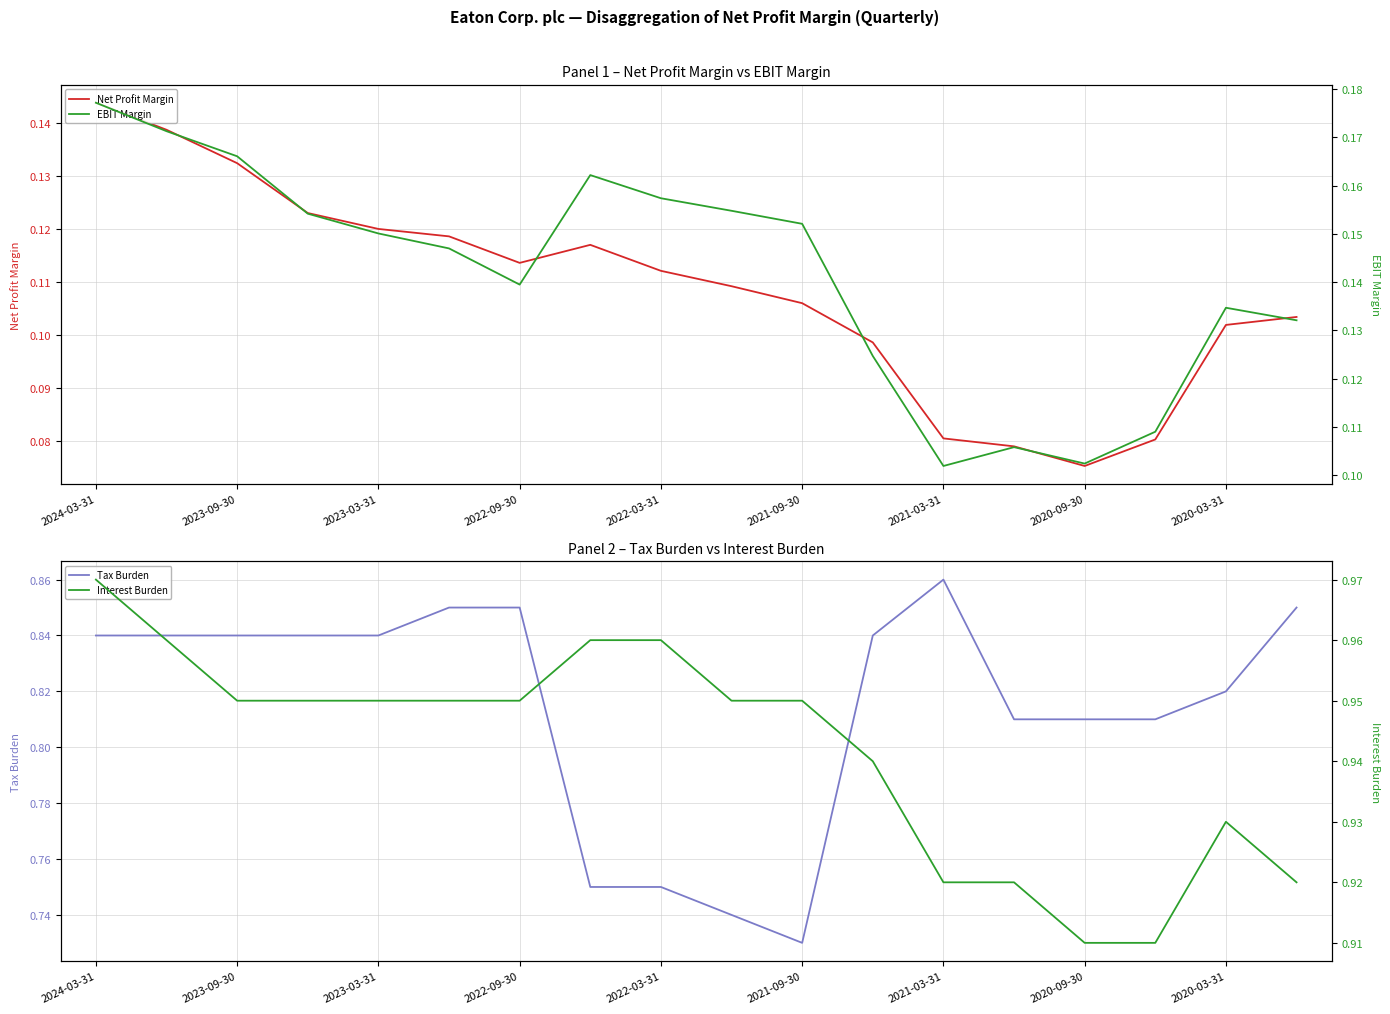

What is the highest value of the Interest Burden series?

1.0